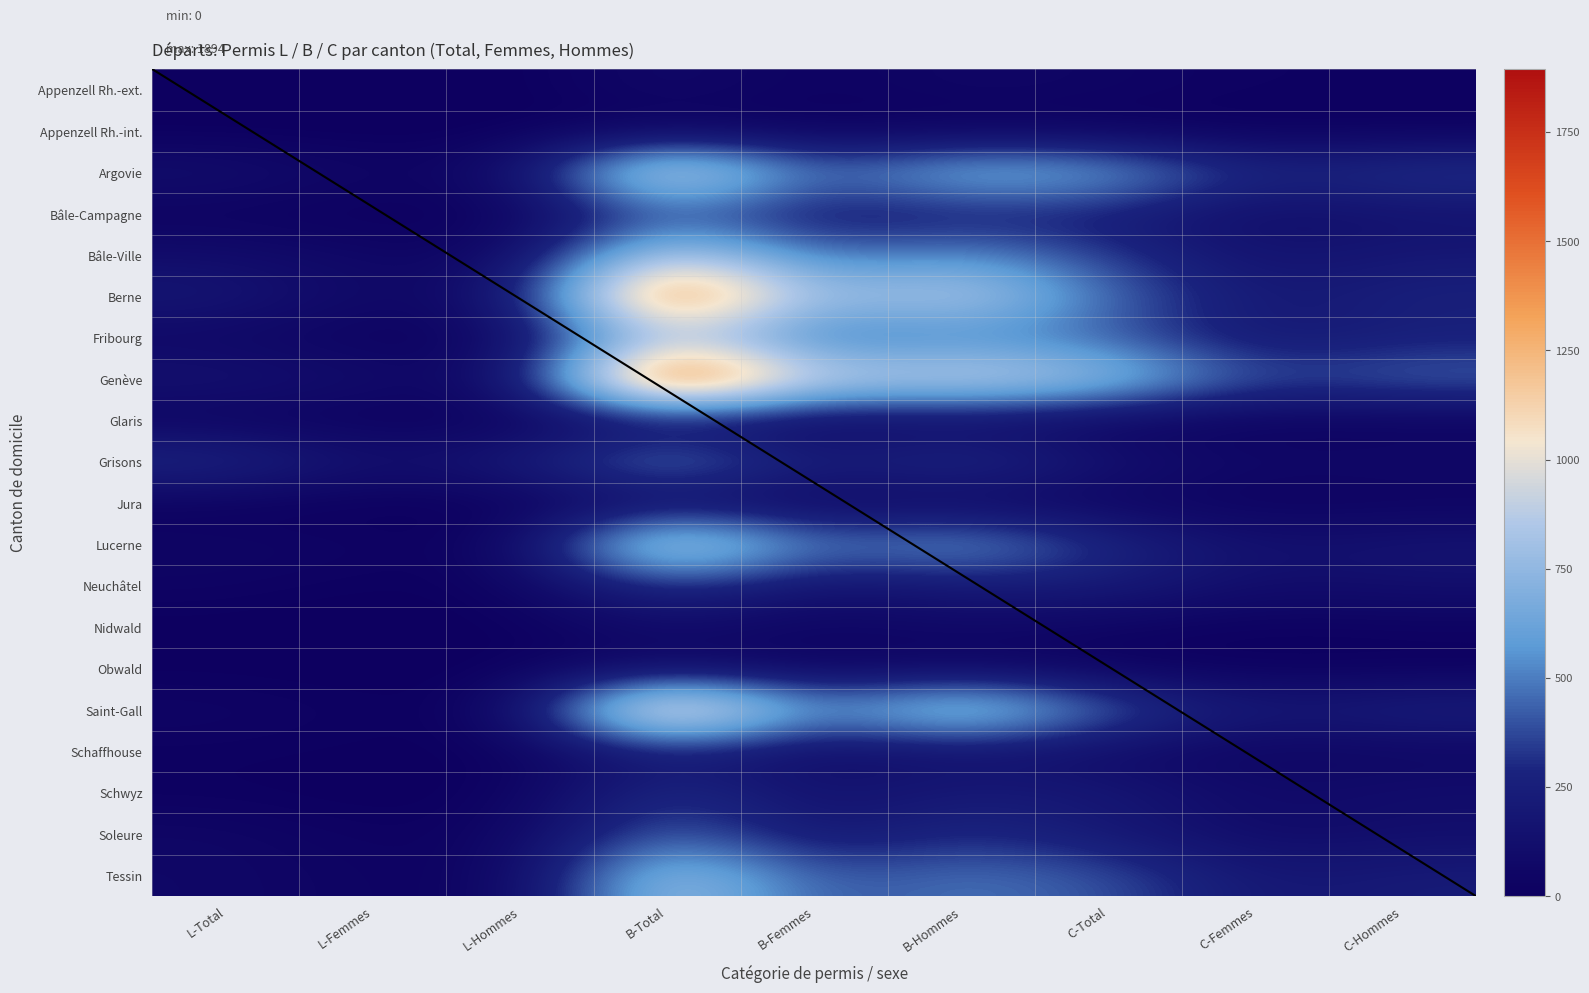

Reading right to left, list all the values displayed in this chart.

Appenzell Rh.-ext.: C-Hommes=22	C-Femmes=21	C-Total=43	B-Hommes=58	B-Femmes=19	B-Total=77	L-Hommes=2	L-Femmes=0	L-Total=2
Appenzell Rh.-int.: C-Hommes=7	C-Femmes=2	C-Total=9	B-Hommes=7	B-Femmes=11	B-Total=18	L-Hommes=0	L-Femmes=2	L-Total=2
Argovie: C-Hommes=375	C-Femmes=283	C-Total=658	B-Hommes=749	B-Femmes=424	B-Total=1173	L-Hommes=80	L-Femmes=44	L-Total=124
Bâle-Campagne: C-Hommes=140	C-Femmes=90	C-Total=230	B-Hommes=220	B-Femmes=181	B-Total=401	L-Hommes=8	L-Femmes=8	L-Total=16
Bâle-Ville: C-Hommes=194	C-Femmes=142	C-Total=336	B-Hommes=561	B-Femmes=430	B-Total=991	L-Hommes=50	L-Femmes=56	L-Total=106
Berne: C-Hommes=266	C-Femmes=189	C-Total=455	B-Hommes=942	B-Femmes=730	B-Total=1672	L-Hommes=137	L-Femmes=56	L-Total=193
Fribourg: C-Hommes=243	C-Femmes=176	C-Total=419	B-Hommes=495	B-Femmes=407	B-Total=902	L-Hommes=41	L-Femmes=18	L-Total=59
Genève: C-Hommes=459	C-Femmes=372	C-Total=831	B-Hommes=989	B-Femmes=905	B-Total=1894	L-Hommes=62	L-Femmes=97	L-Total=159
Glaris: C-Hommes=10	C-Femmes=12	C-Total=22	B-Hommes=79	B-Femmes=33	B-Total=112	L-Hommes=14	L-Femmes=7	L-Total=21
Grisons: C-Hommes=81	C-Femmes=66	C-Total=147	B-Hommes=361	B-Femmes=224	B-Total=585	L-Hommes=209	L-Femmes=119	L-Total=328
Jura: C-Hommes=22	C-Femmes=15	C-Total=37	B-Hommes=48	B-Femmes=39	B-Total=87	L-Hommes=4	L-Femmes=1	L-Total=5
Lucerne: C-Hommes=170	C-Femmes=130	C-Total=300	B-Hommes=631	B-Femmes=462	B-Total=1093	L-Hommes=21	L-Femmes=34	L-Total=55
Neuchâtel: C-Hommes=124	C-Femmes=100	C-Total=224	B-Hommes=200	B-Femmes=134	B-Total=334	L-Hommes=24	L-Femmes=10	L-Total=34
Nidwald: C-Hommes=21	C-Femmes=12	C-Total=33	B-Hommes=68	B-Femmes=33	B-Total=101	L-Hommes=6	L-Femmes=0	L-Total=6
Obwald: C-Hommes=9	C-Femmes=8	C-Total=17	B-Hommes=47	B-Femmes=30	B-Total=77	L-Hommes=7	L-Femmes=2	L-Total=9
Saint-Gall: C-Hommes=259	C-Femmes=188	C-Total=447	B-Hommes=952	B-Femmes=495	B-Total=1447	L-Hommes=25	L-Femmes=18	L-Total=43
Schaffhouse: C-Hommes=49	C-Femmes=35	C-Total=84	B-Hommes=132	B-Femmes=81	B-Total=213	L-Hommes=7	L-Femmes=10	L-Total=17
Schwyz: C-Hommes=114	C-Femmes=80	C-Total=194	B-Hommes=217	B-Femmes=132	B-Total=349	L-Hommes=12	L-Femmes=2	L-Total=14
Soleure: C-Hommes=113	C-Femmes=84	C-Total=197	B-Hommes=298	B-Femmes=164	B-Total=462	L-Hommes=39	L-Femmes=19	L-Total=58
Tessin: C-Hommes=225	C-Femmes=180	C-Total=405	B-Hommes=485	B-Femmes=384	B-Total=869	L-Hommes=27	L-Femmes=34	L-Total=61